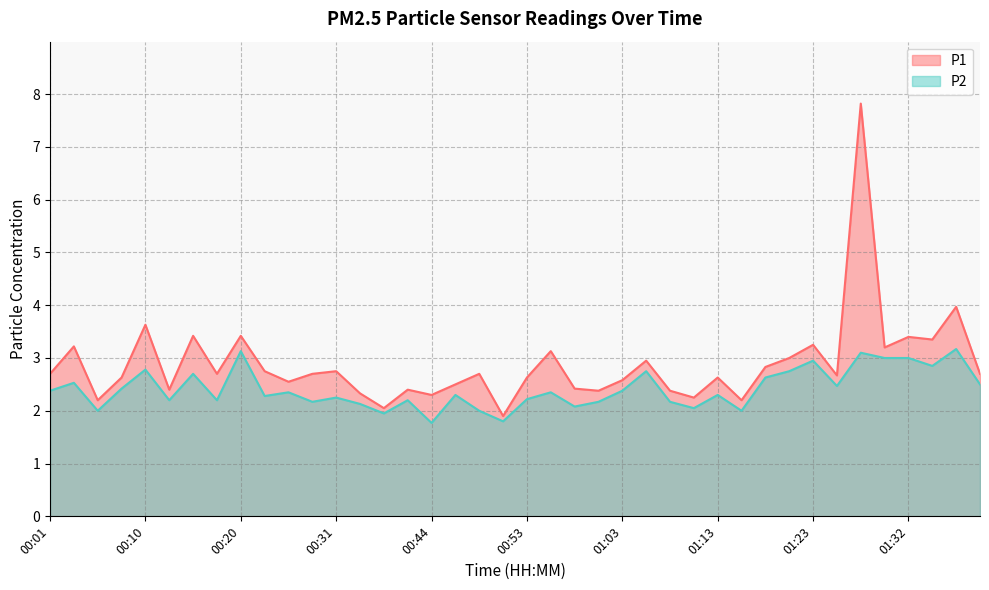

What is the average value of the P1 series?

2.9